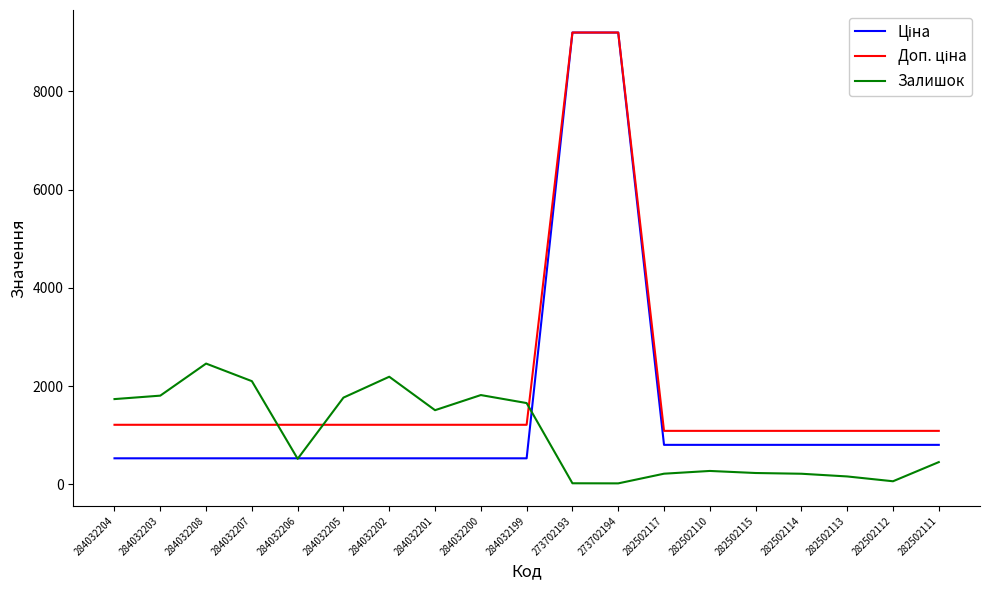

What is the spread (max minus min) of values at 284032201?

979.8